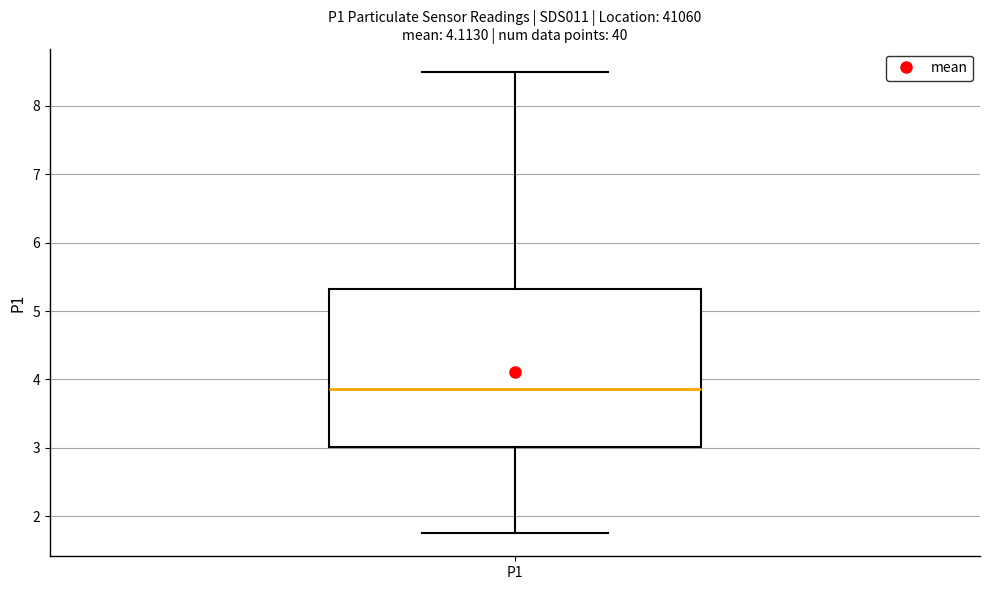

Where does the lower whisker of the box for P1 end on the y-axis? The values are not printed on the chart, so give them approximately, as read against the axis.

1.8